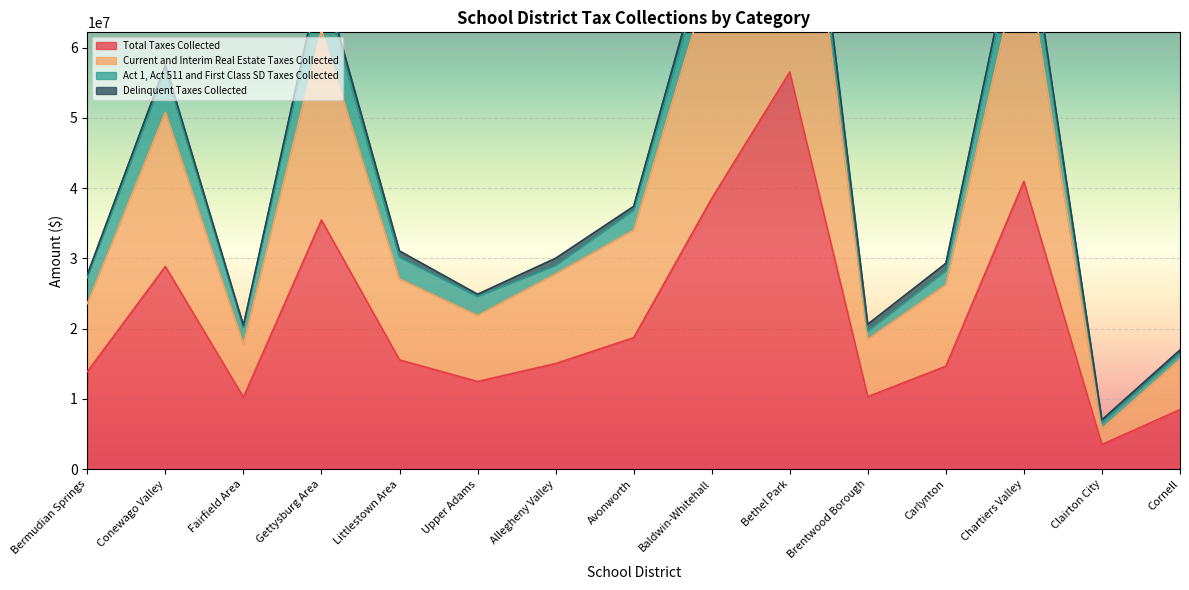

True or false: Total Taxes Collected has a value of 10323680.1 at Brentwood Borough.

True